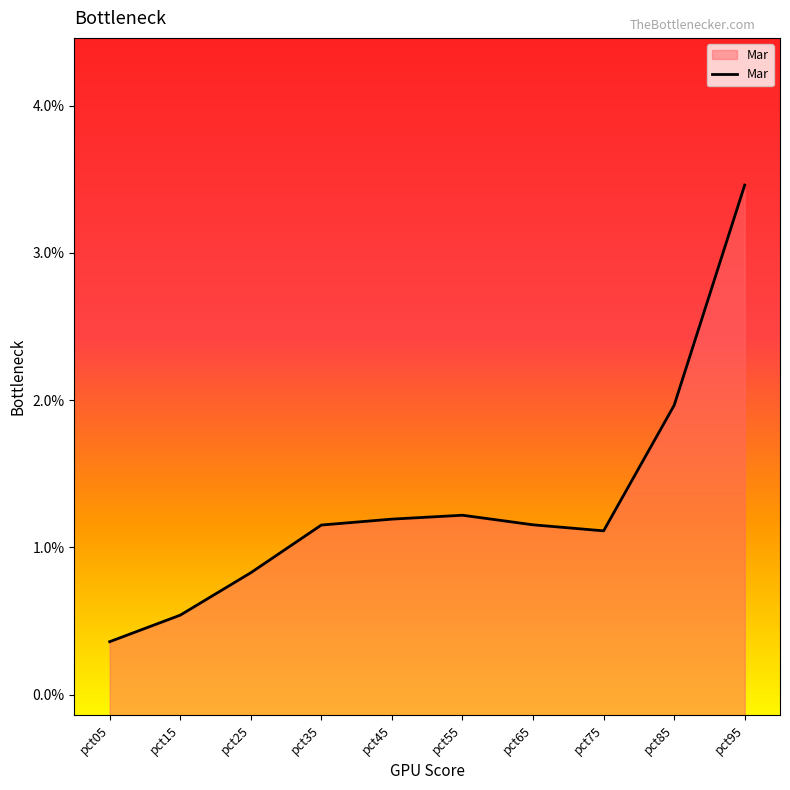

Where is the data nearest to the value 0?

pct05